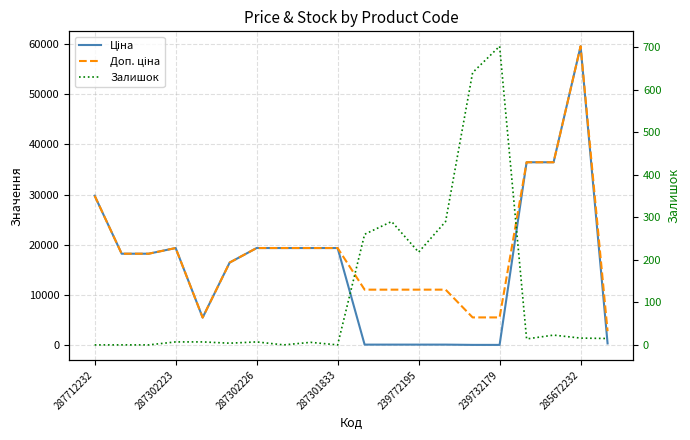

At which category does Доп. ціна reach its first local peak?

287302223